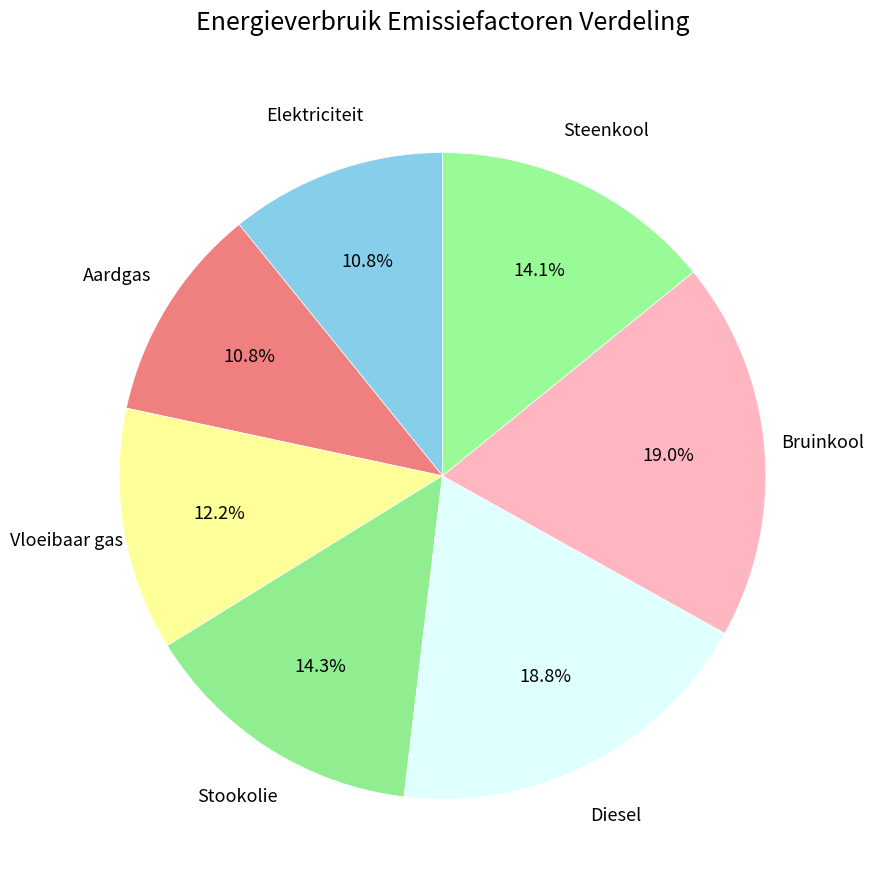

Is it true that Bruinkool is 30% of the pie?

False